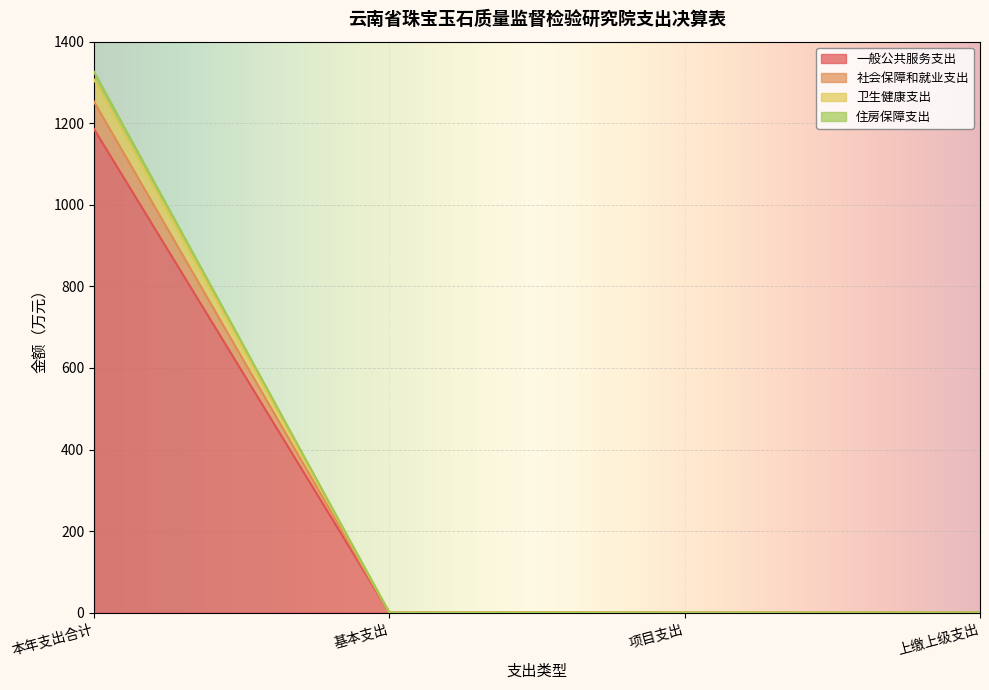

At which category is the sum across all series the highest?

本年支出合计